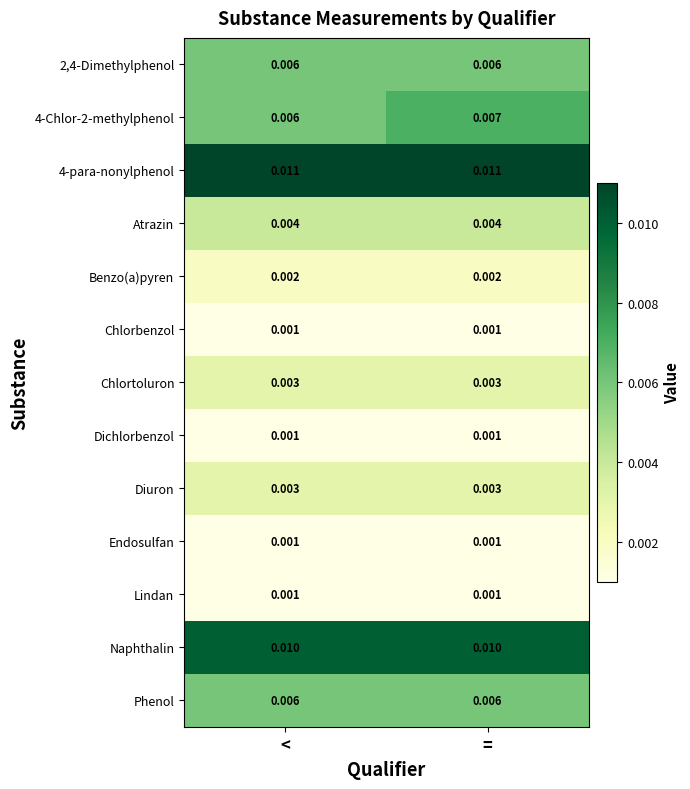

At which category is the sum across all series the highest?

=